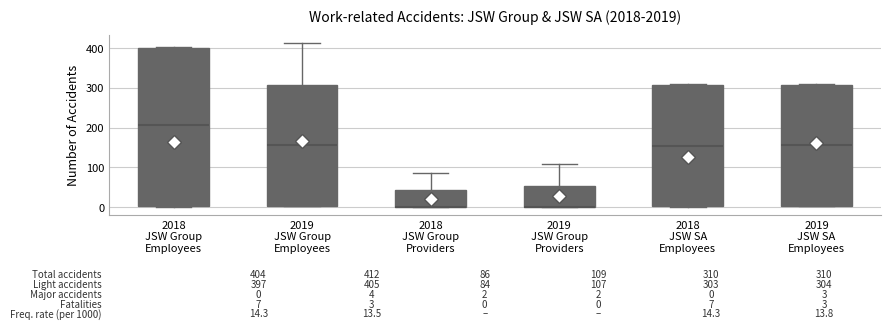

Which box is the tallest, from its lower edge to its upper edge?

2018 JSW Group Employees